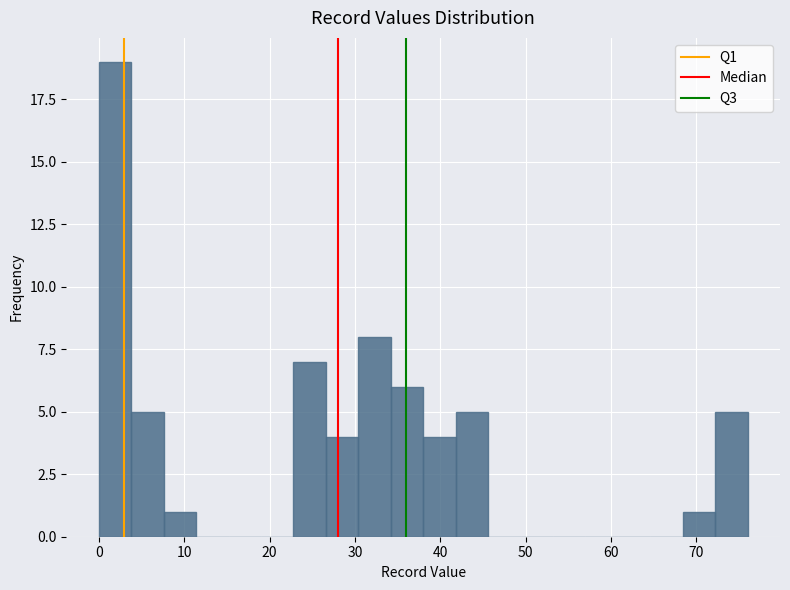

Read against the x-axis, roughly where is the centre of the tallest bar?

2